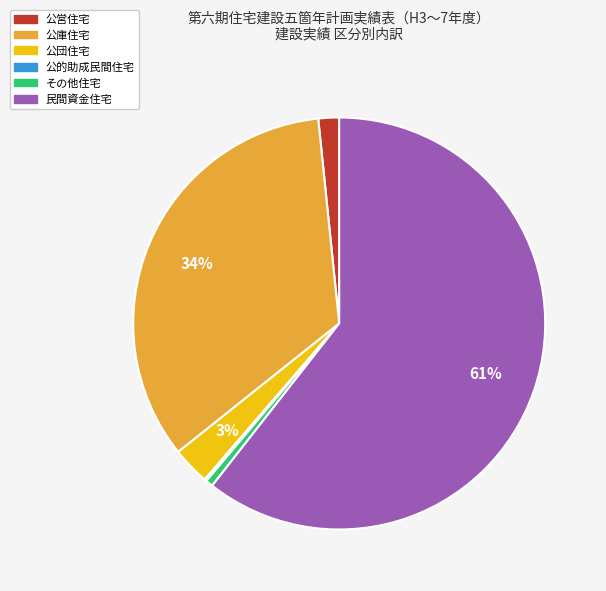

To the nearest percent, what is the difference between the largest and smallest slice percentages?

60%